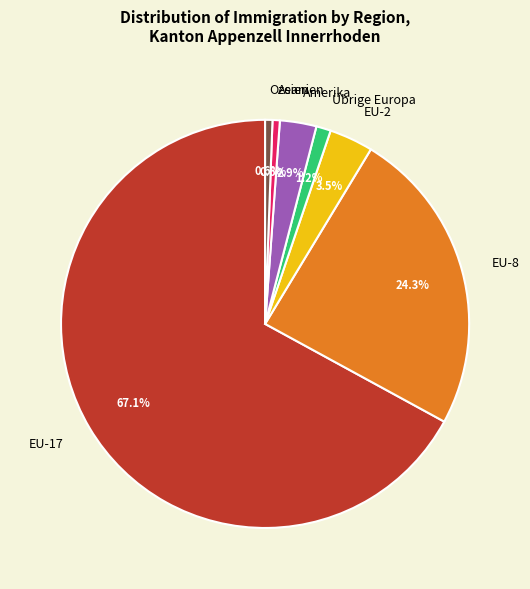

True or false: Ozeanien accounts for 1% of the total.

True